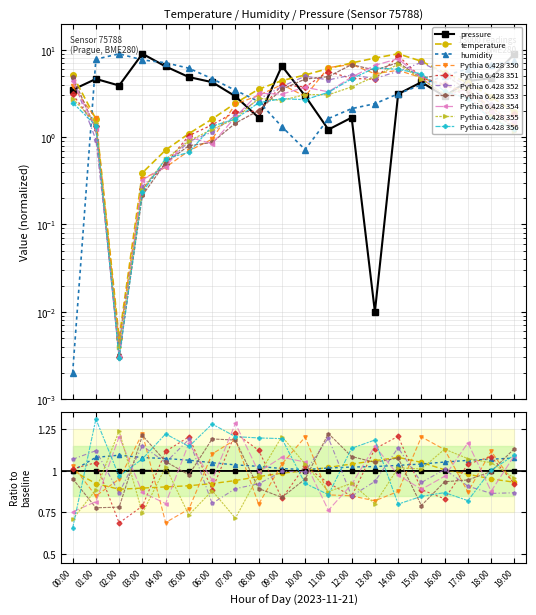

What position from the left is 18:00?

19